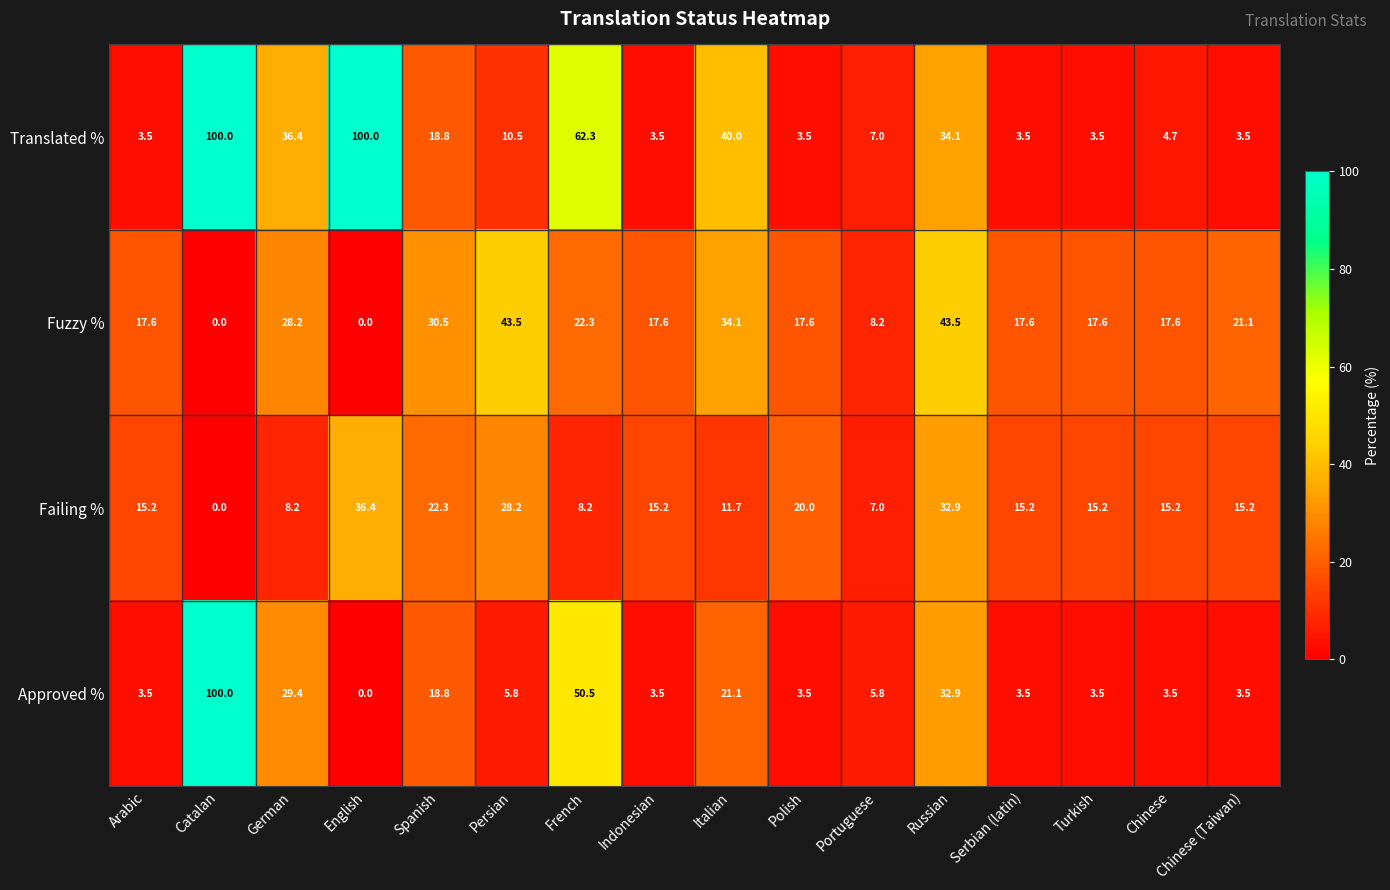

Count the number of data series in this chart.

4